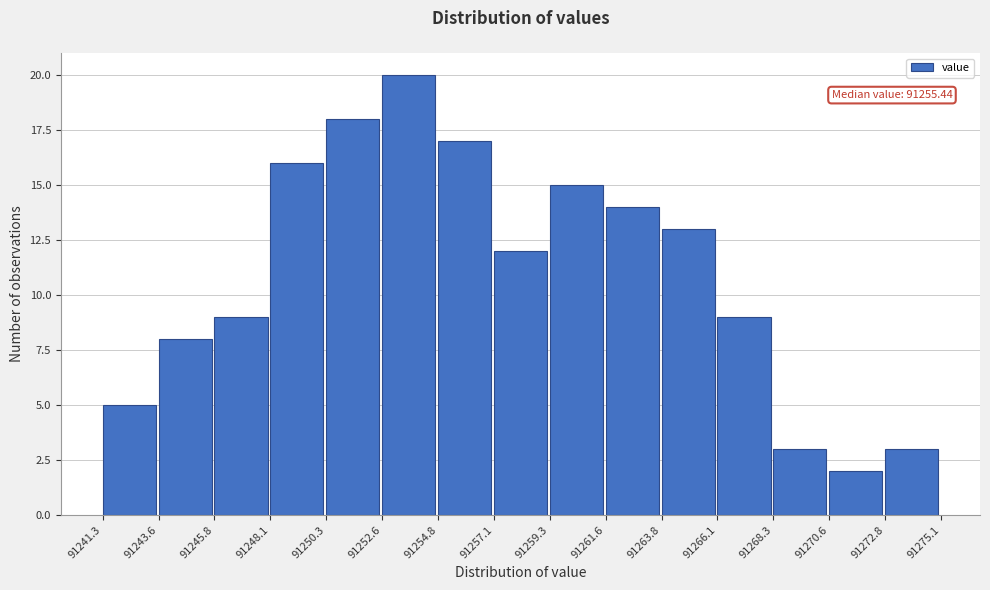

Over which range of the x-axis is the bar tallest?

91252.6 to 91254.8